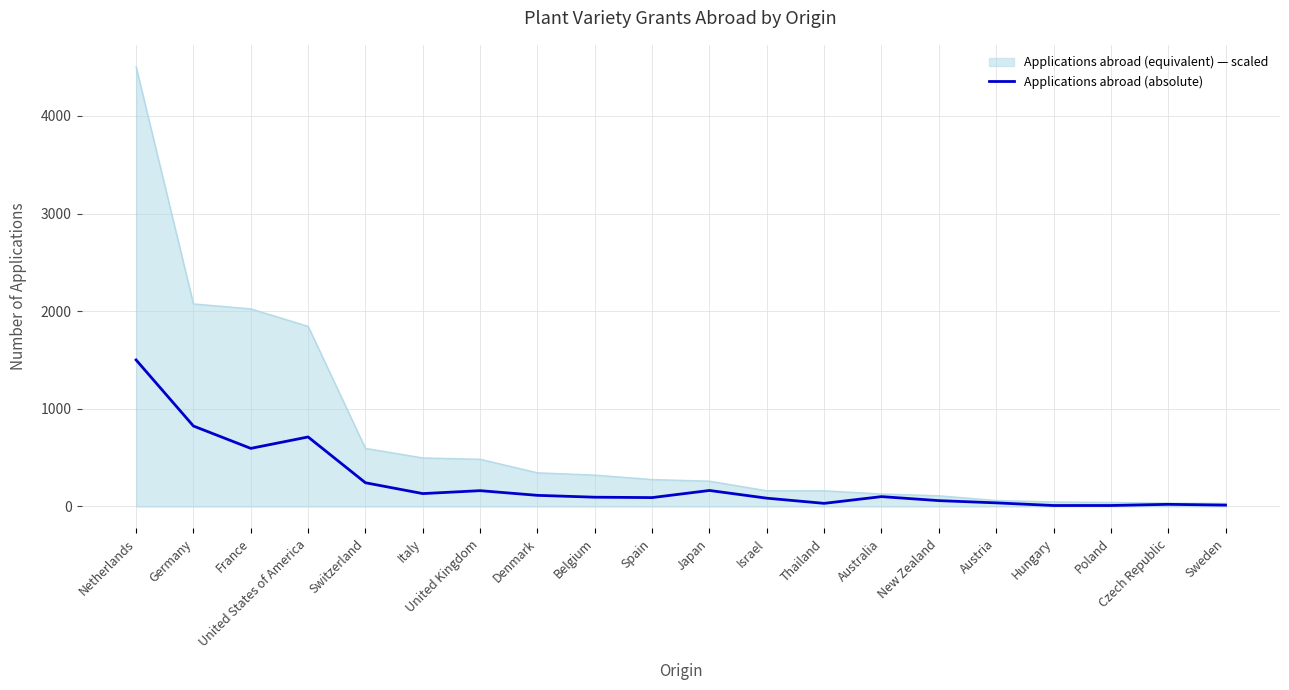

True or false: Applications abroad (equivalent) — scaled has a value of 110.0 at New Zealand.

True